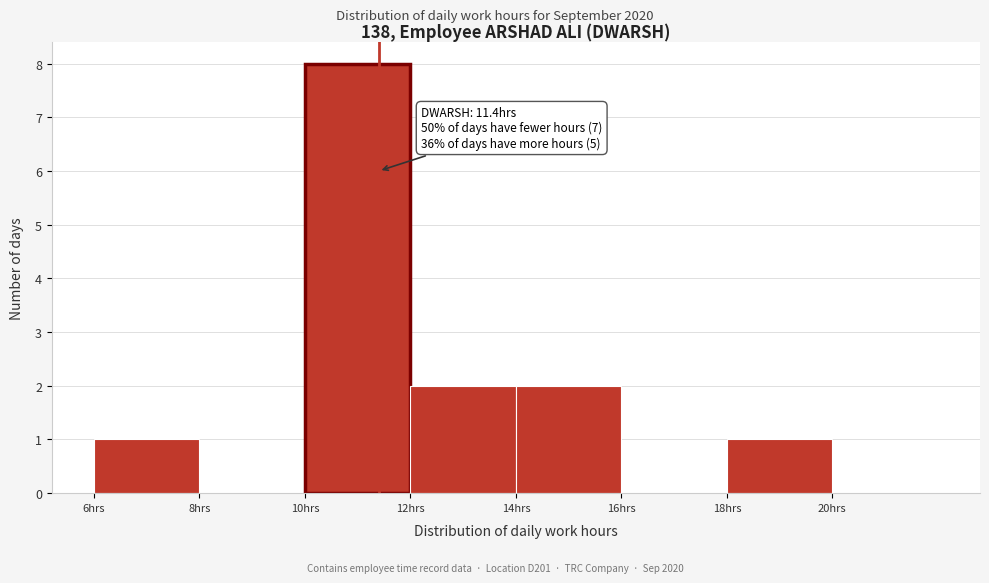

Over which range of the x-axis is the bar tallest?

10 to 12